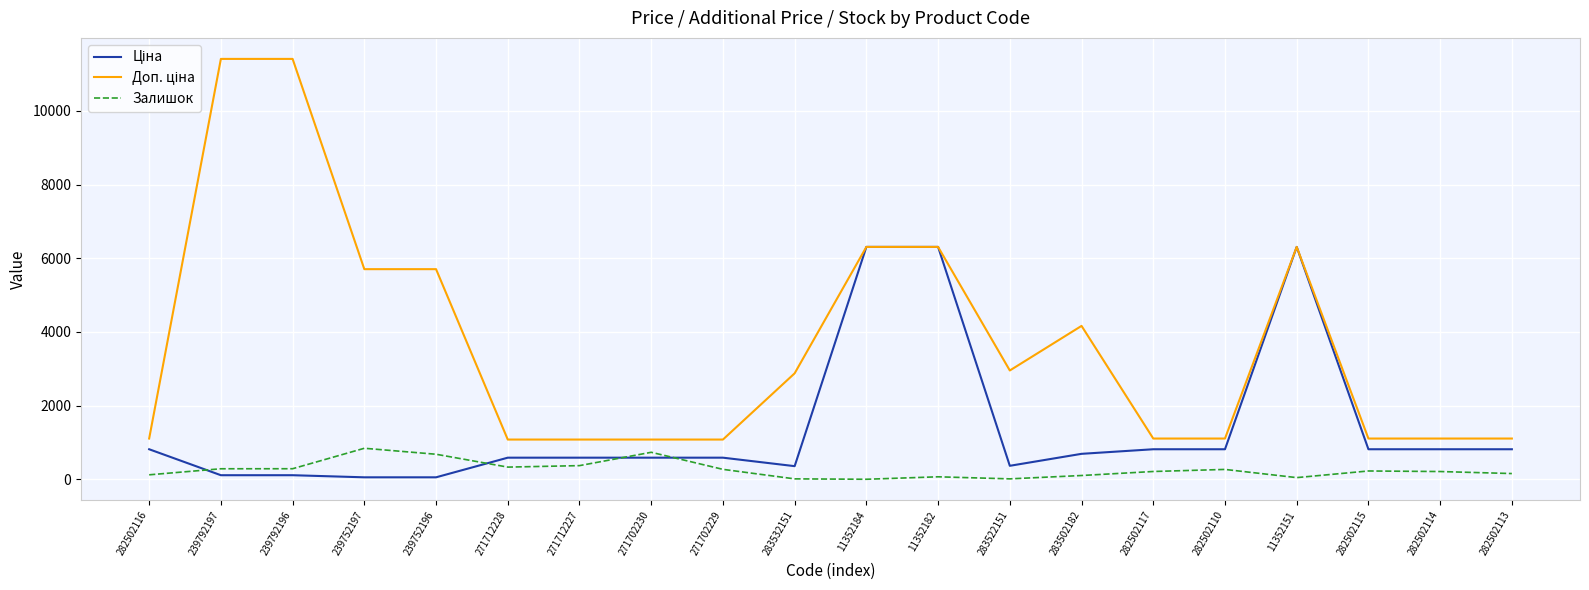

True or false: Залишок has a value of 15.0 at 283532151.

True